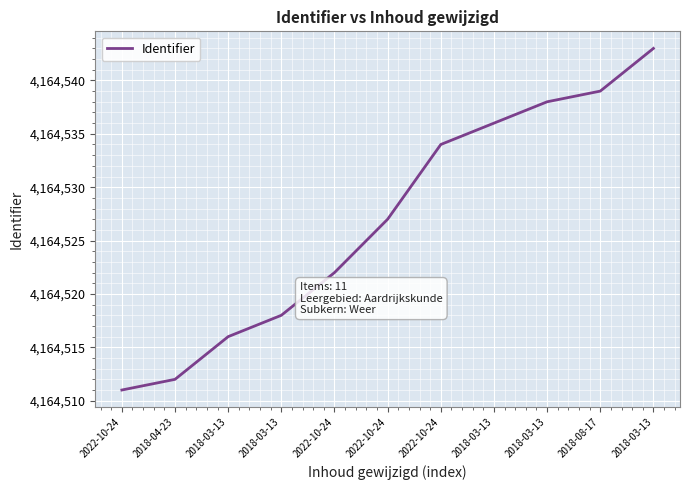

List the labels in order of value, largest first.

2018-03-13, 2018-08-17, 2018-03-13, 2018-03-13, 2022-10-24, 2022-10-24, 2022-10-24, 2018-03-13, 2018-03-13, 2018-04-23, 2022-10-24